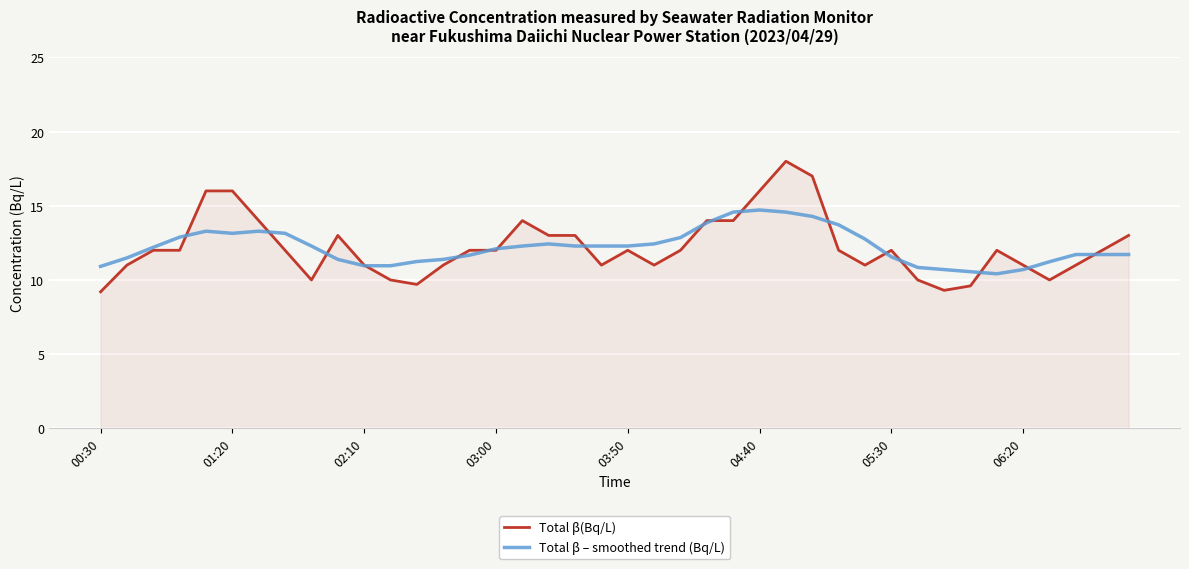

List the series in order of their peak value, lowest first.

Total β – smoothed trend (Bq/L), Total β(Bq/L)